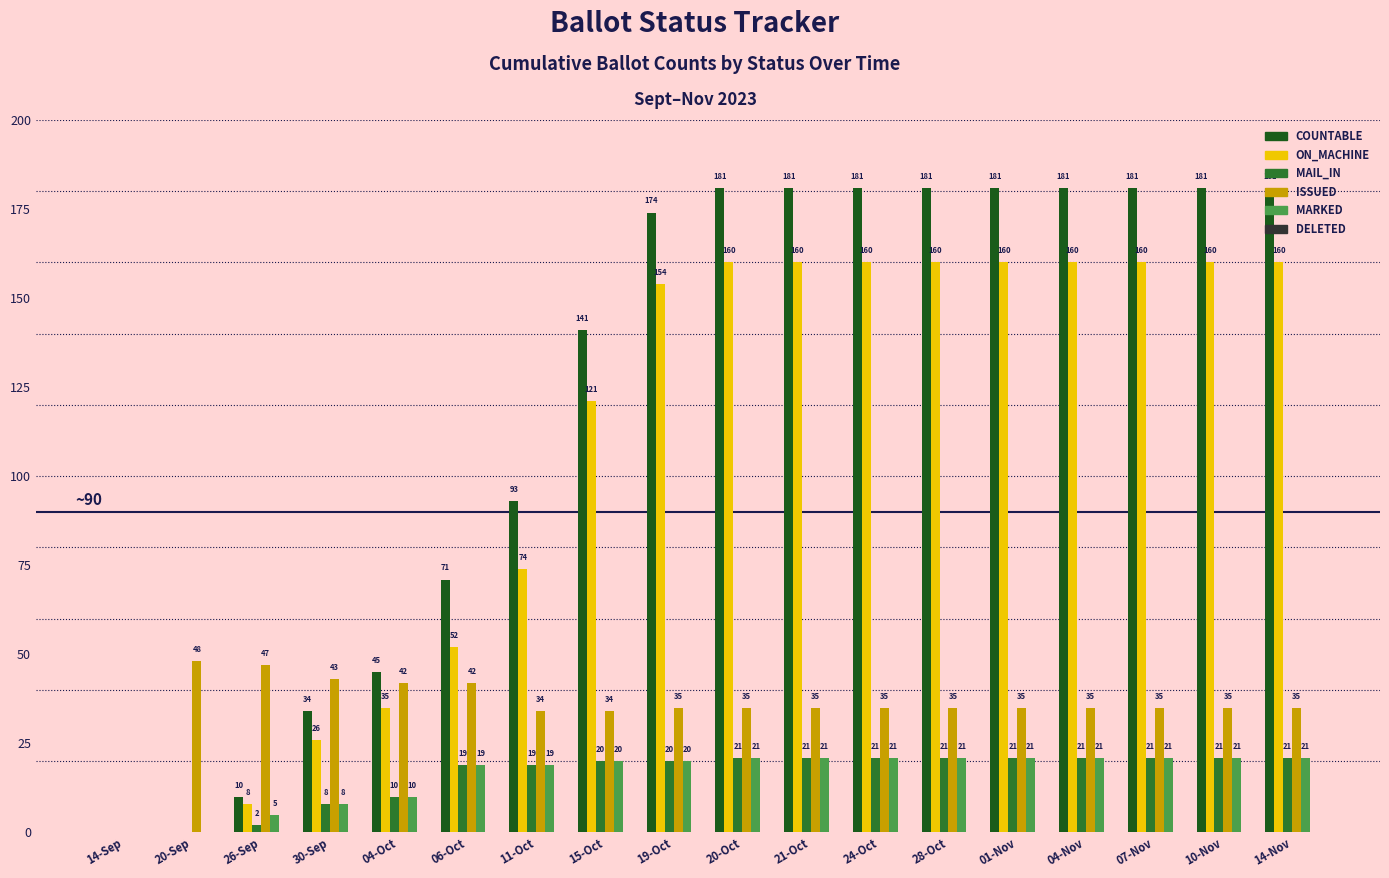

Which series changed the most between 20-Sep and 14-Nov?

COUNTABLE